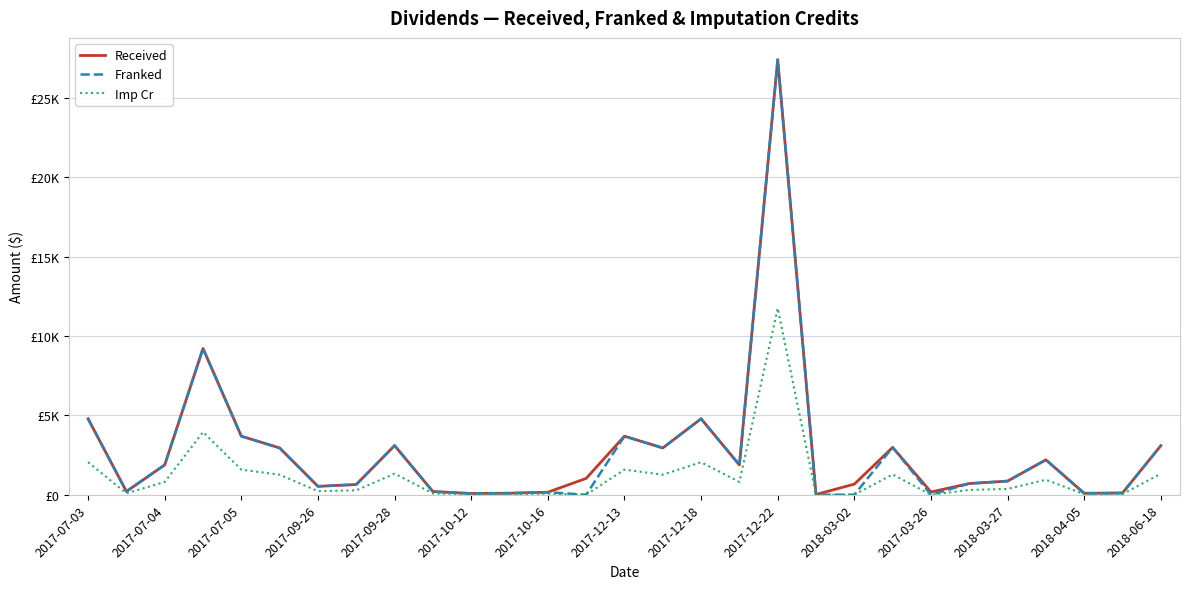

What is the maximum value for Imp Cr?

11751.8